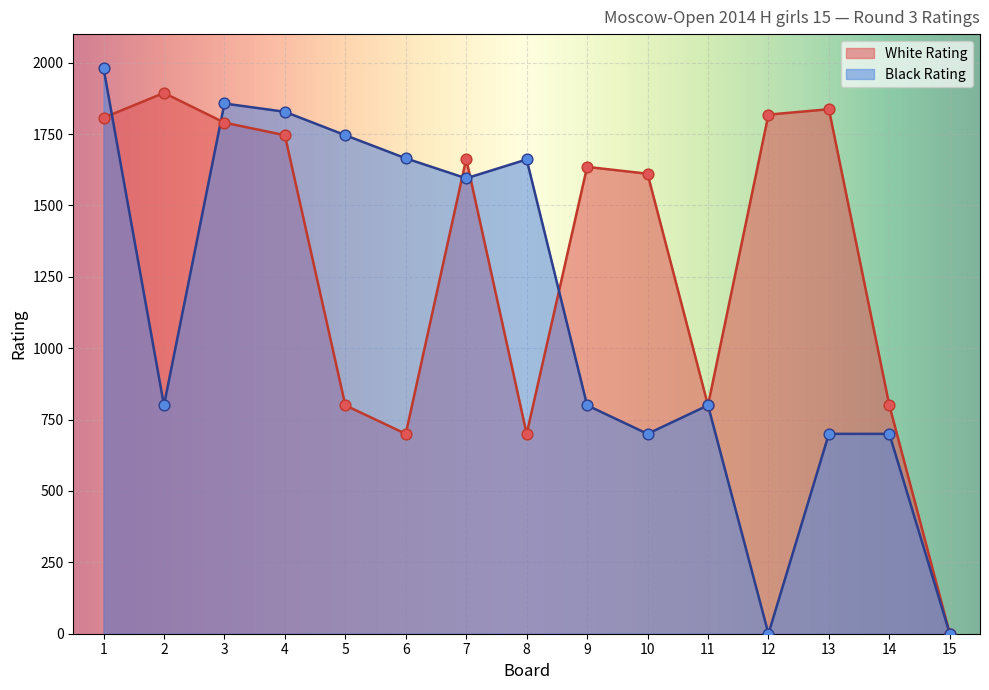

Which series has the largest Y range (max minus min)?

Black Rating